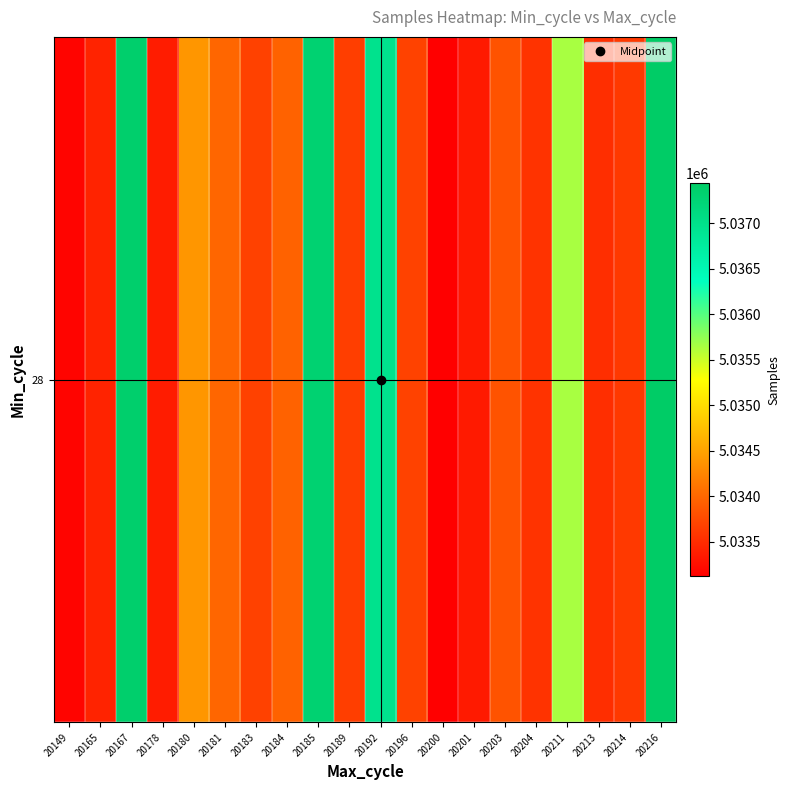

Rank the categories by value from highest to lowest.

20216, 20167, 20185, 20192, 20211, 20180, 20181, 20184, 20203, 20196, 20183, 20189, 20214, 20204, 20213, 20165, 20178, 20201, 20149, 20200